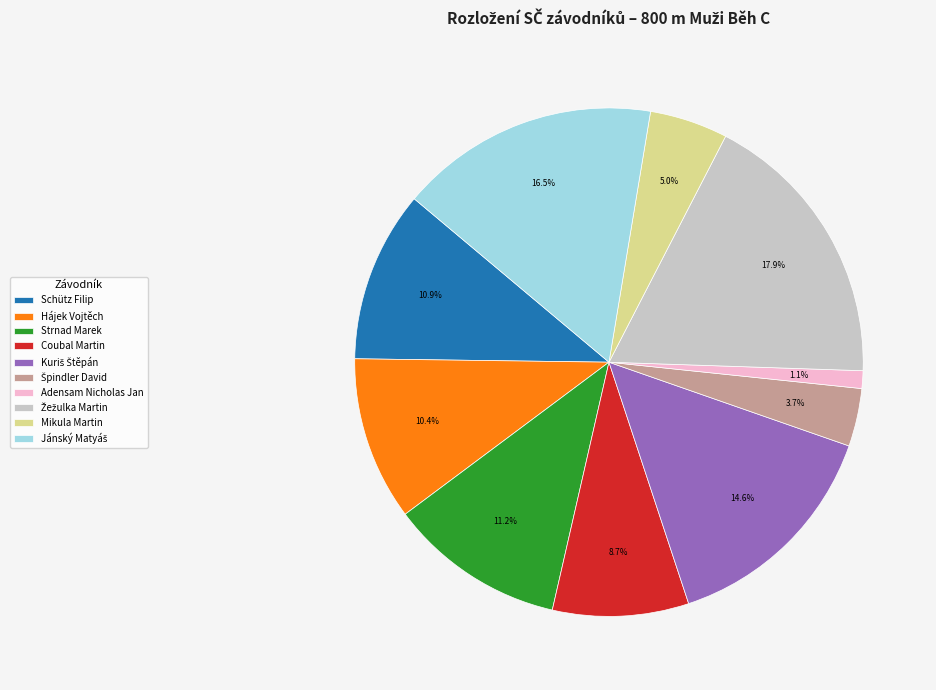

Is there any slice that represents more than half of the pie?

No